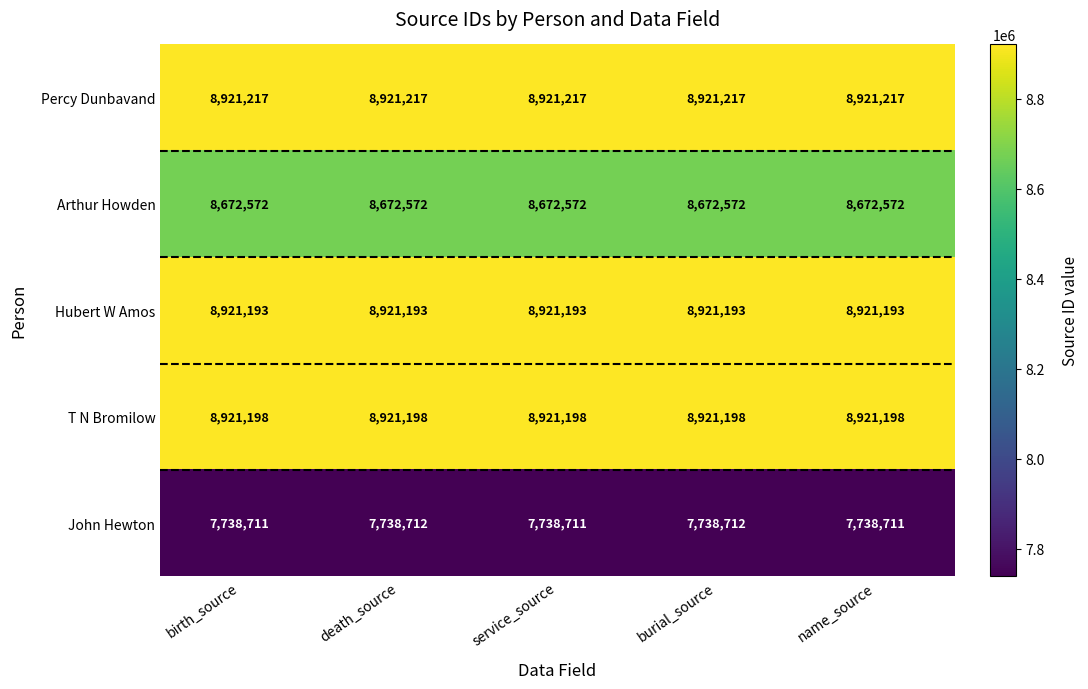

Count the number of categories in the chart.

5